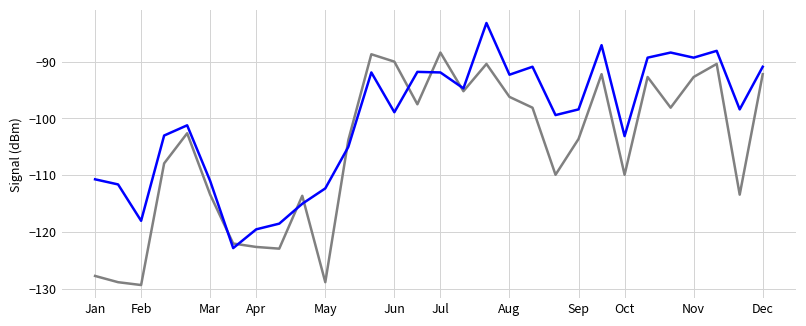

How many categories are shown in the chart?

30